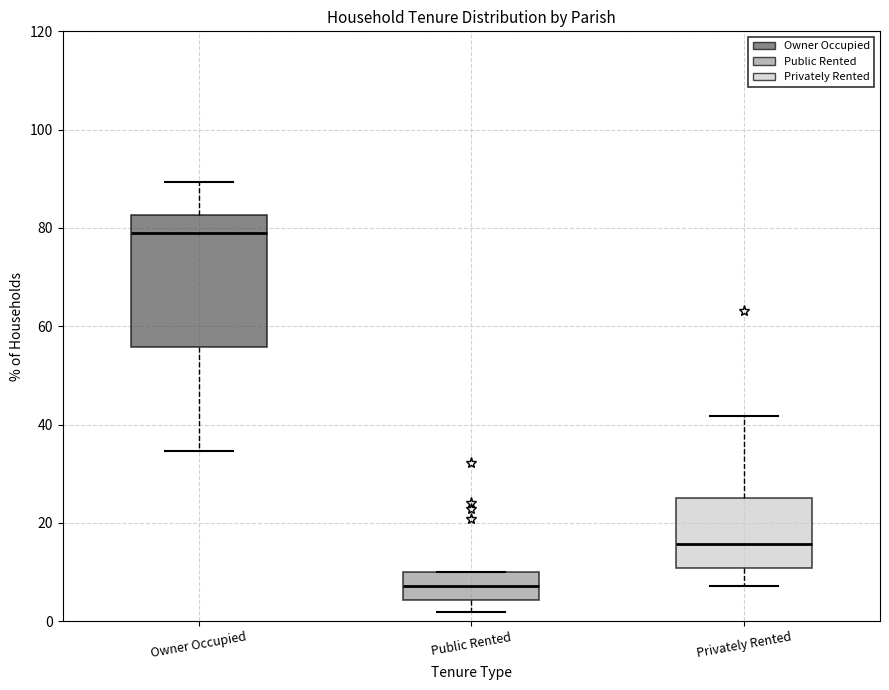

Where is the lower edge of the box for Public Rented on the y-axis? The values are not printed on the chart, so give them approximately, as read against the axis.

4